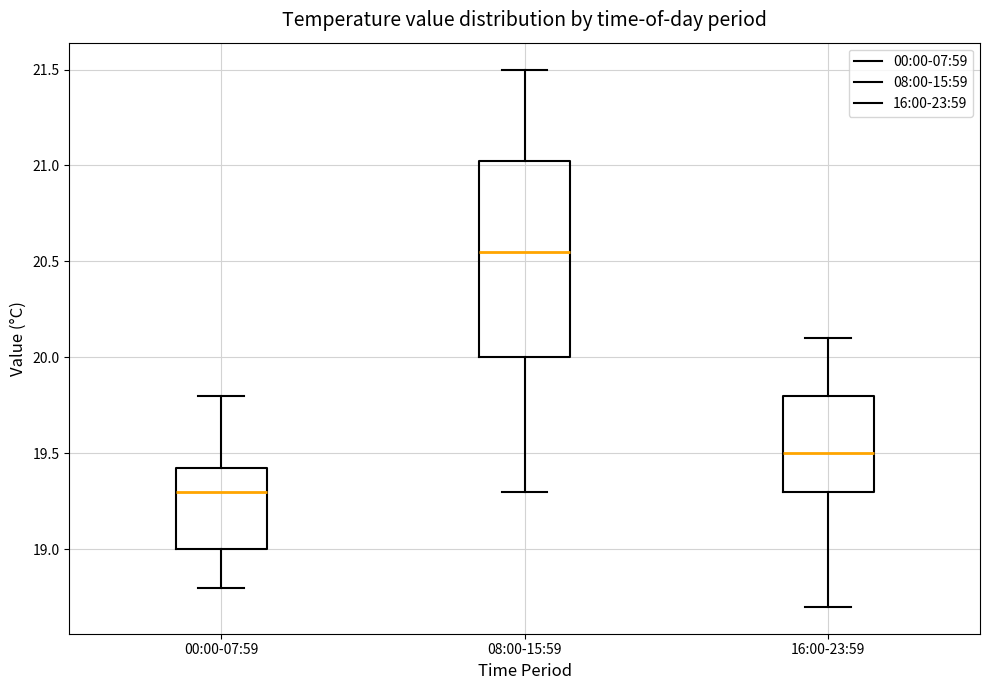

Reading left to right, transcribe this box plot: for each box, give where its median line is, the range the box spans, and where its two whiskers end, as read against the y-axis. The values are not printed on the chart, so give them approximately, as read against the axis.

00:00-07:59: median 19.30, box 19.00 to 19.45, whiskers 18.80 to 19.80
08:00-15:59: median 20.55, box 20.00 to 21.05, whiskers 19.30 to 21.50
16:00-23:59: median 19.50, box 19.30 to 19.80, whiskers 18.70 to 20.10